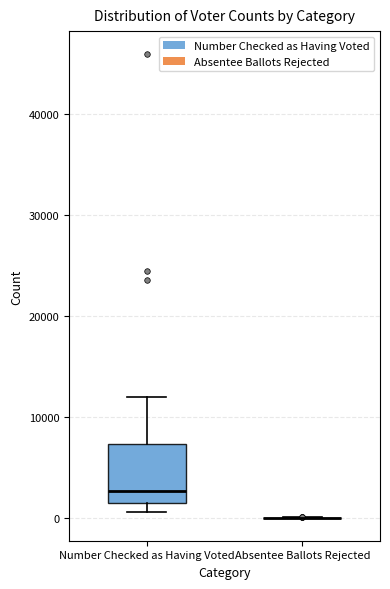

Reading left to right, transcribe this box plot: for each box, give where its median line is, the range the box spans, and where its two whiskers end, as read against the y-axis. The values are not printed on the chart, so give them approximately, as read against the axis.

Number Checked as Having Voted: median 3000, box 1000 to 7000, whiskers 1000 (just below the box's lower edge) to 12000
Absentee Ballots Rejected: box collapsed to a line at 0, whiskers 0 to 0